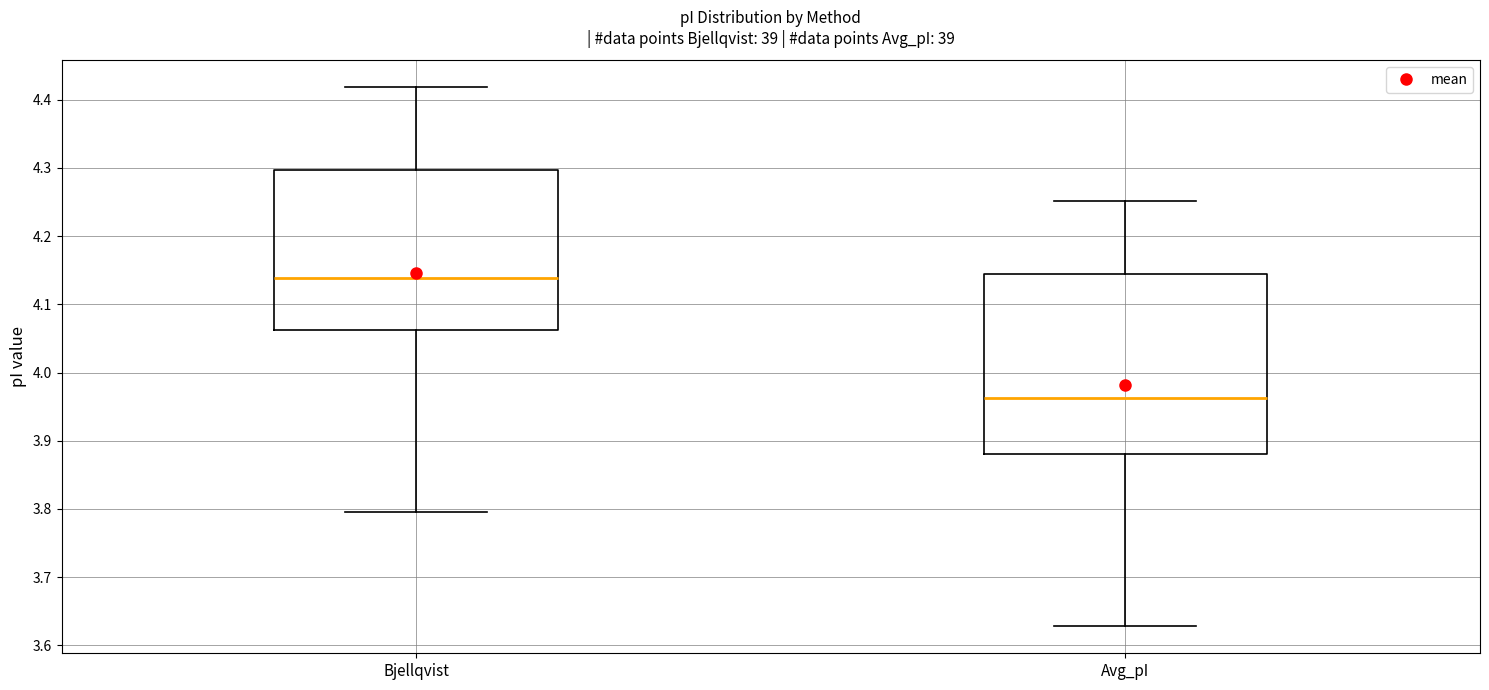

Which box is the tallest, from its lower edge to its upper edge?

Avg_pI